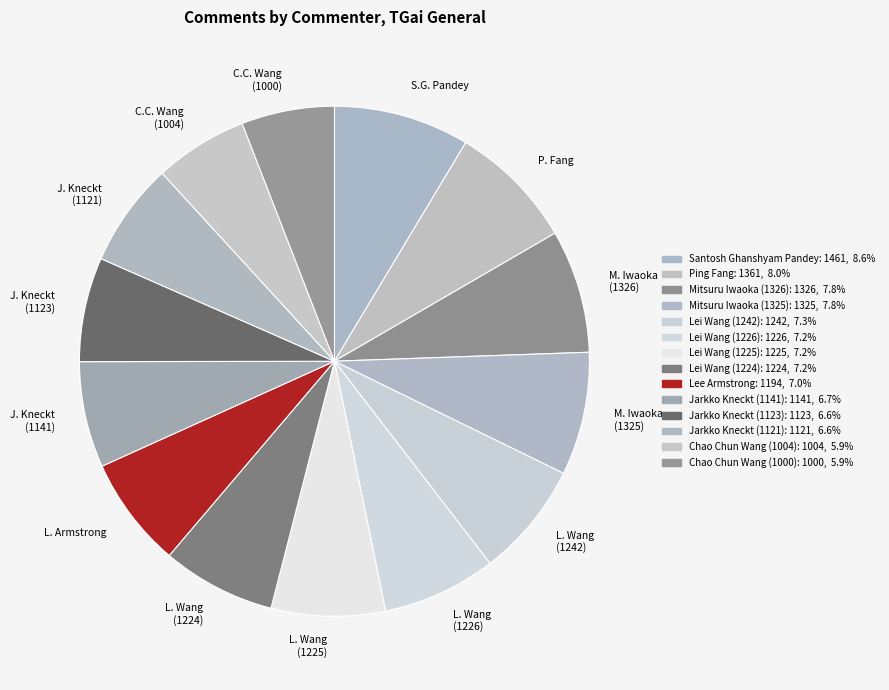

Does J. Kneckt (1121) represent more than half of the total?

No